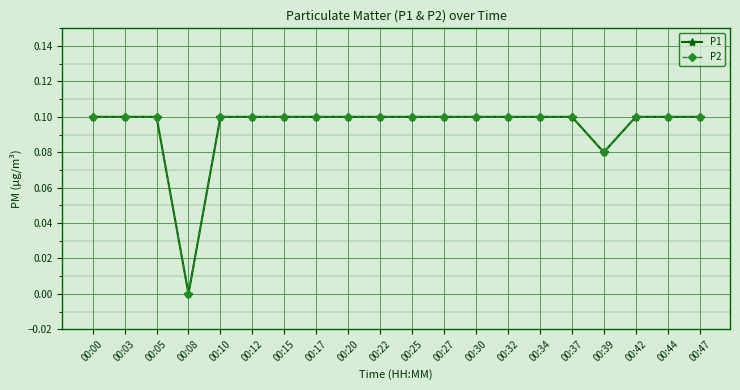

Does the chart have visible grid lines?

Yes